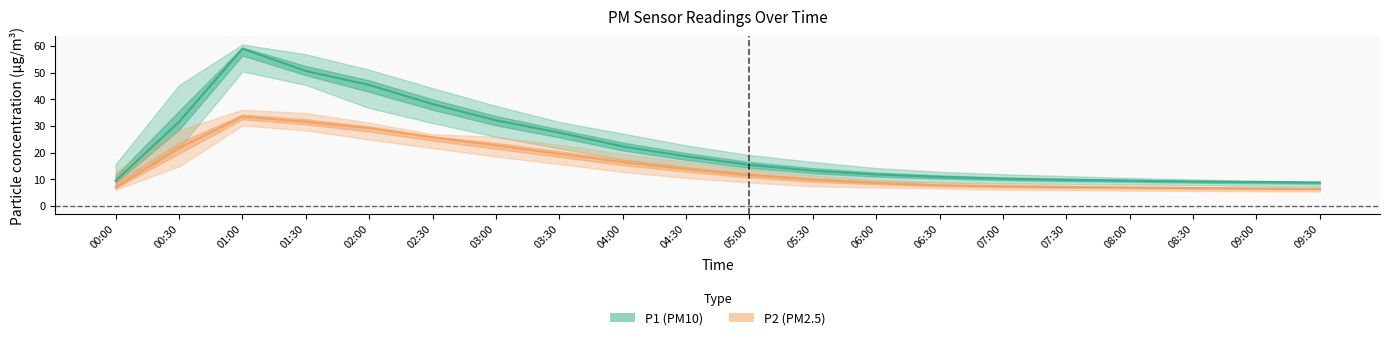

Which series has the widest spread of values?

P1